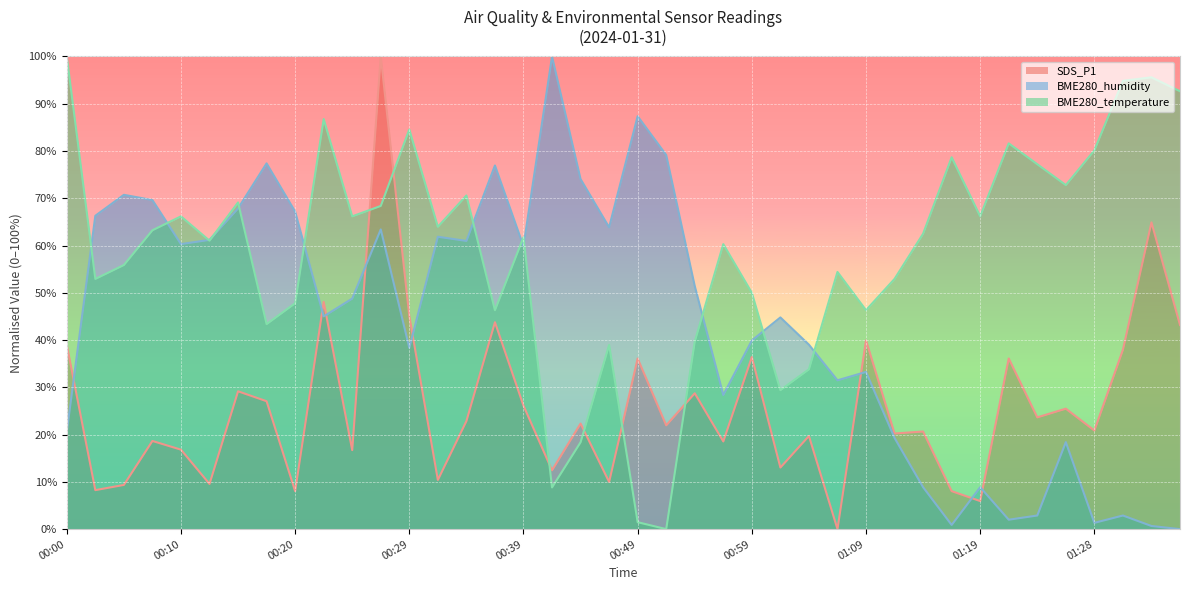

True or false: BME280_humidity has more than 0 interior local peaks.

True